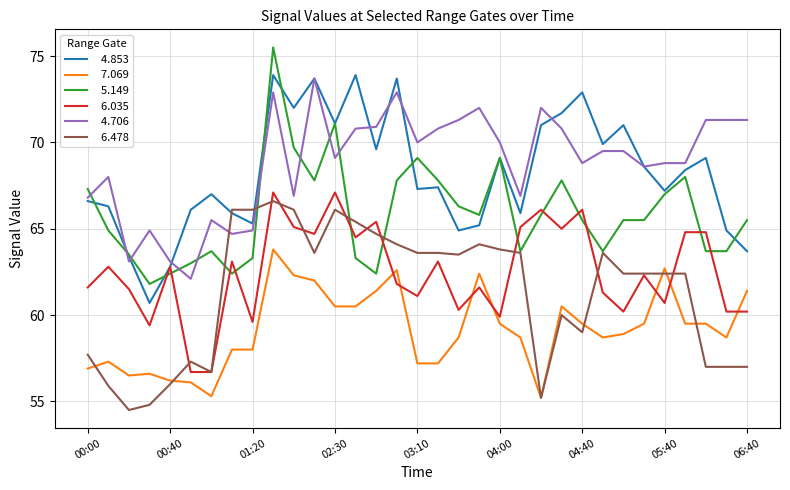

What is the maximum value shown in the chart?

75.5